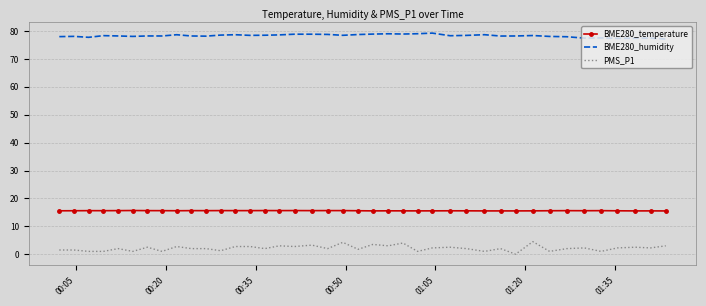

What is the difference between the maximum and minimum values in the BME280_humidity series?

2.1